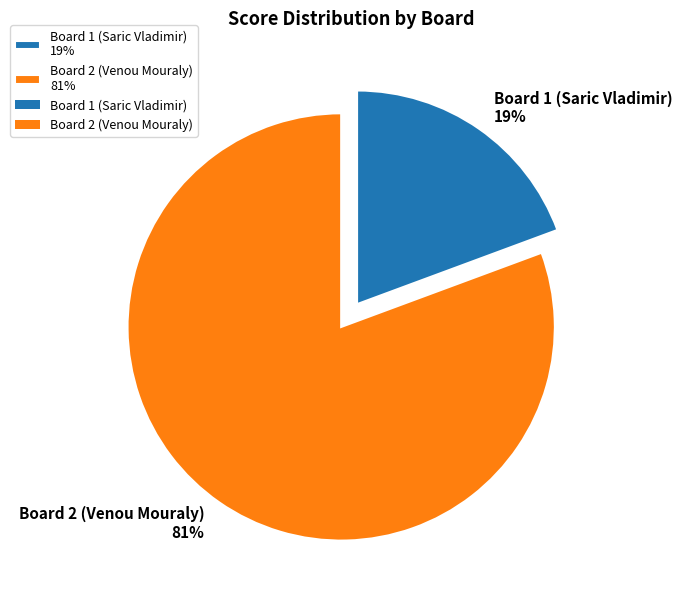

Which category has the smallest portion of the pie?

Board 1 (Saric Vladimir)